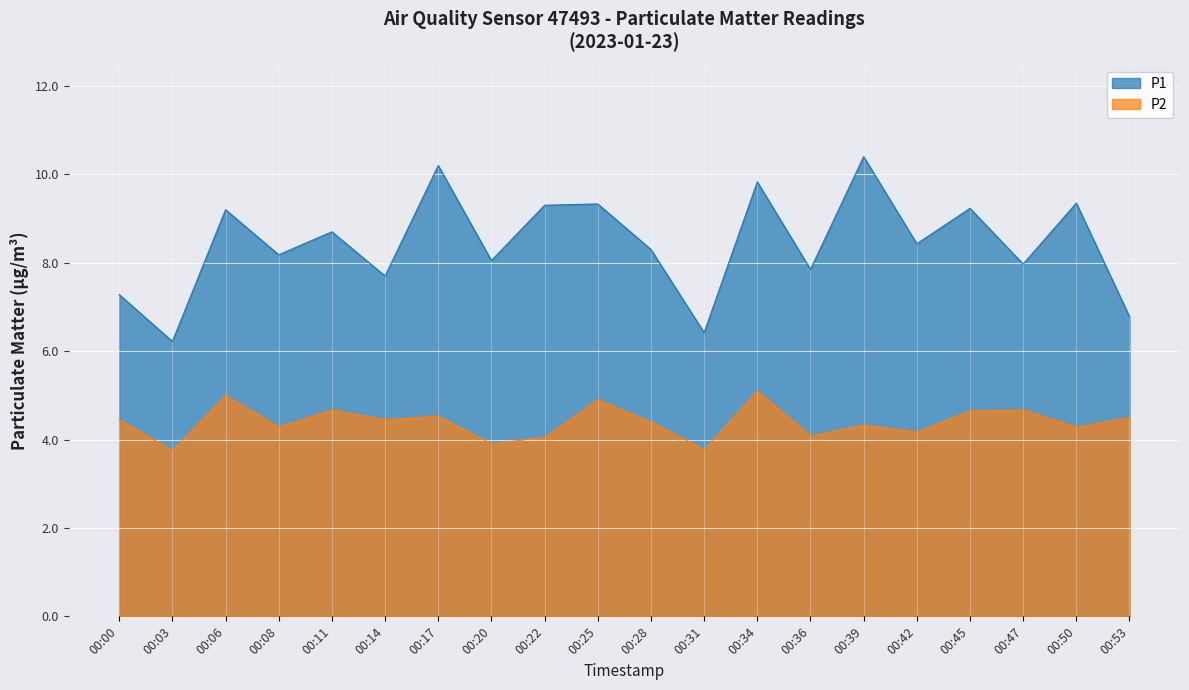

What is the average value of the P1 series?

8.4